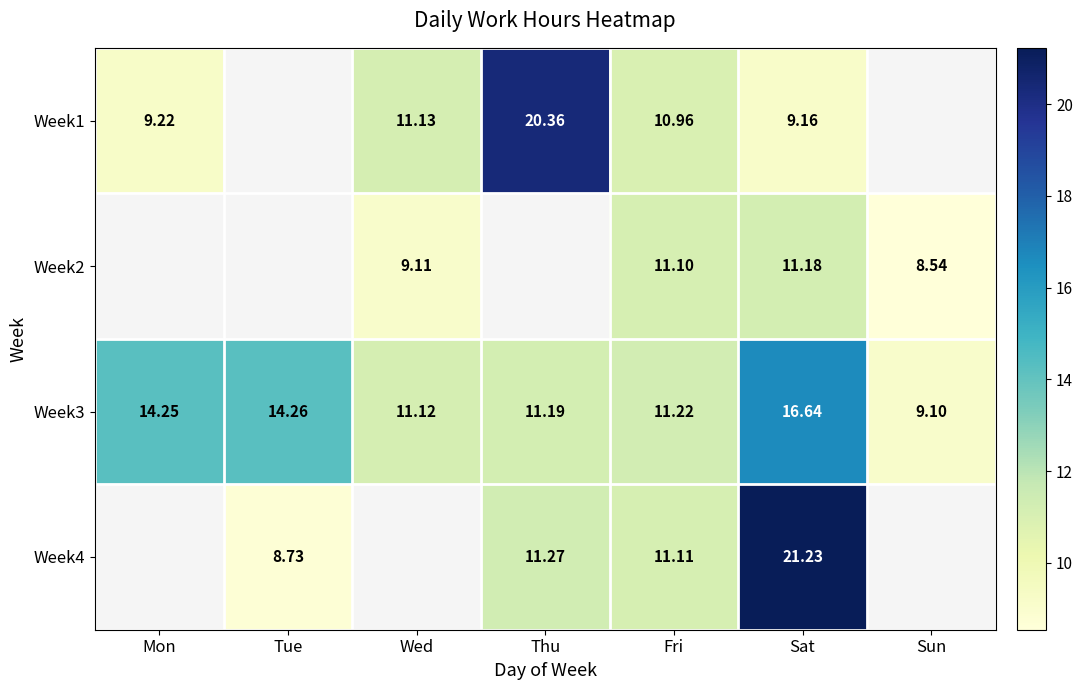

Which category has the lowest value in the Week3 series?

Sun